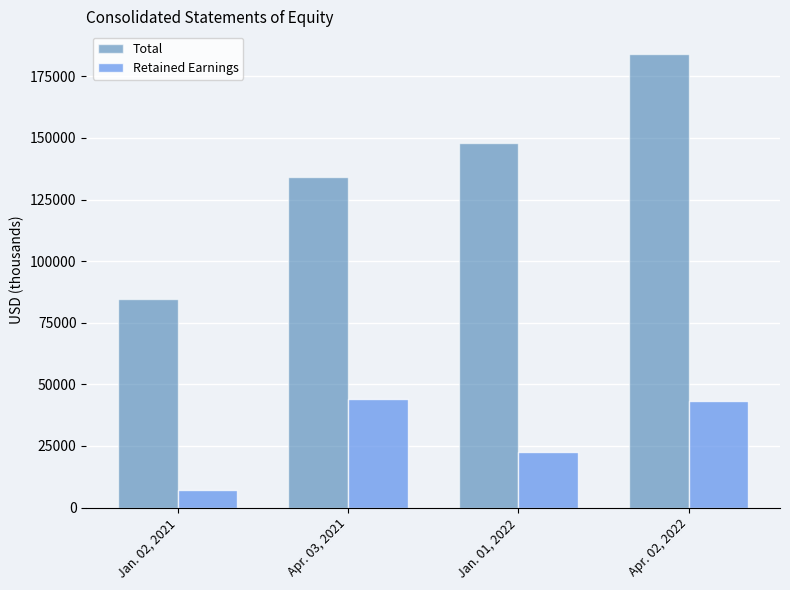

What are all the series names shown in the legend?

Total, Retained Earnings